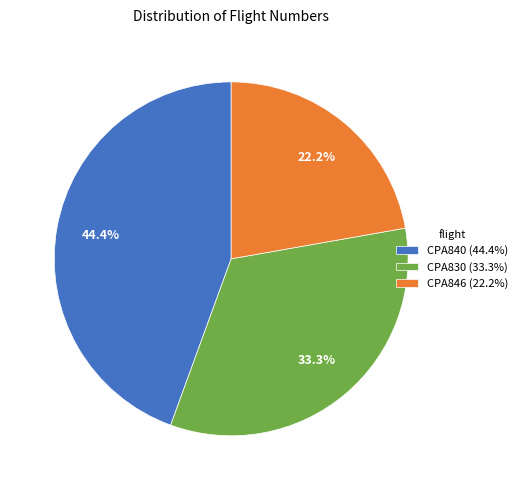

The CPA840 slice represents 55% of the pie. True or false?

False